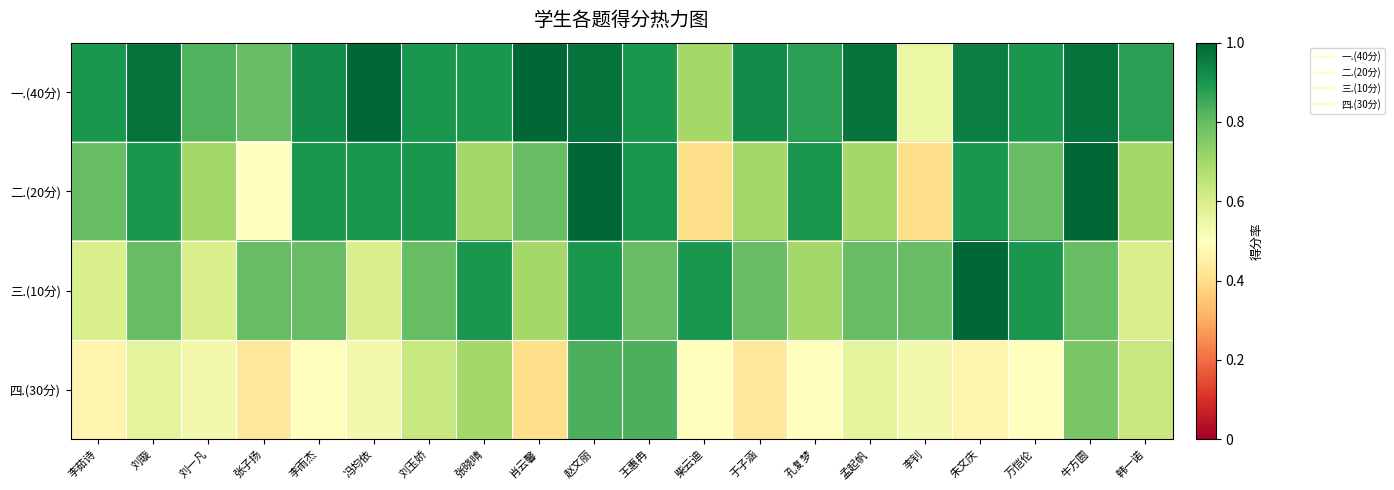

Reading left to right, what are all the values shown in this chart?

一.(40分): 李茹诗=0.9	刘璇=1.0	刘一凡=0.8	张子扬=0.8	李雨杰=0.9	冯均依=1.0	刘玉娇=0.9	张晓晴=0.9	肖云馨=1.0	赵文丽=1.0	王惠冉=0.9	柴云迪=0.7	于子涵=0.9	孔复梦=0.9	孟起帆=1.0	李钊=0.6	朱文庆=0.9	万恺伦=0.9	牛方圆=1.0	韩一诺=0.9
二.(20分): 李茹诗=0.8	刘璇=0.9	刘一凡=0.7	张子扬=0.5	李雨杰=0.9	冯均依=0.9	刘玉娇=0.9	张晓晴=0.7	肖云馨=0.8	赵文丽=1.0	王惠冉=0.9	柴云迪=0.4	于子涵=0.7	孔复梦=0.9	孟起帆=0.7	李钊=0.4	朱文庆=0.9	万恺伦=0.8	牛方圆=1.0	韩一诺=0.7
三.(10分): 李茹诗=0.6	刘璇=0.8	刘一凡=0.6	张子扬=0.8	李雨杰=0.8	冯均依=0.6	刘玉娇=0.8	张晓晴=0.9	肖云馨=0.7	赵文丽=0.9	王惠冉=0.8	柴云迪=0.9	于子涵=0.8	孔复梦=0.7	孟起帆=0.8	李钊=0.8	朱文庆=1.0	万恺伦=0.9	牛方圆=0.8	韩一诺=0.6
四.(30分): 李茹诗=0.5	刘璇=0.6	刘一凡=0.5	张子扬=0.4	李雨杰=0.5	冯均依=0.5	刘玉娇=0.6	张晓晴=0.7	肖云馨=0.4	赵文丽=0.8	王惠冉=0.8	柴云迪=0.5	于子涵=0.4	孔复梦=0.5	孟起帆=0.6	李钊=0.5	朱文庆=0.5	万恺伦=0.5	牛方圆=0.8	韩一诺=0.6